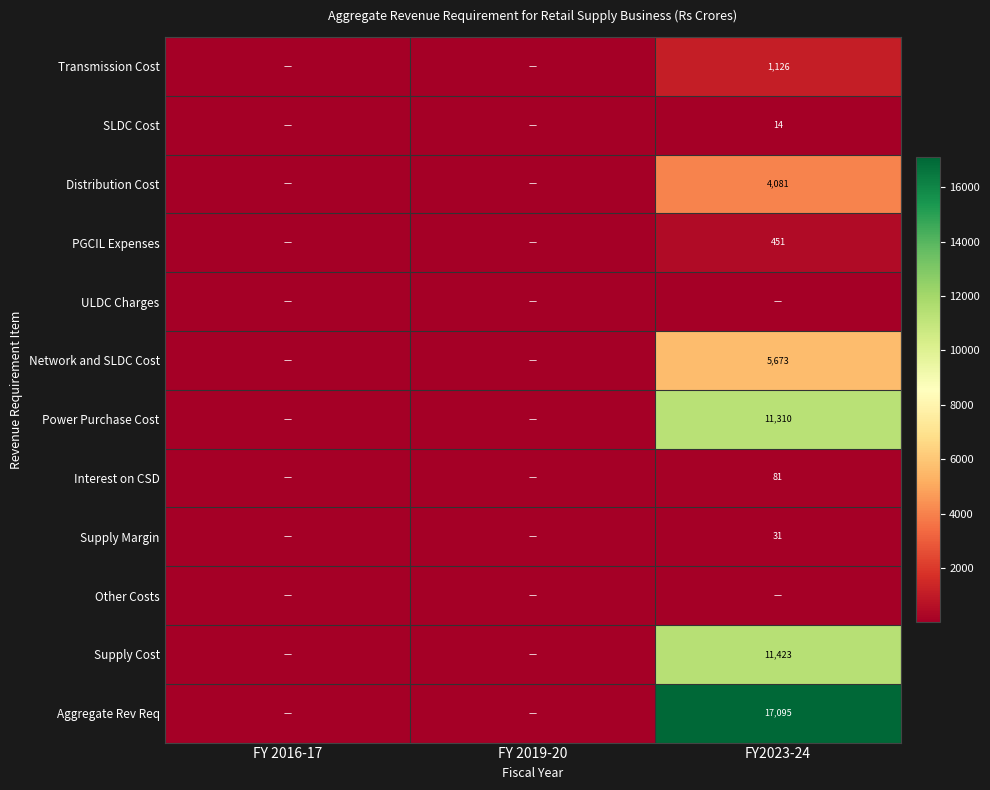

Is it true that Power Purchase Cost equals 6639 at FY2023-24?

False